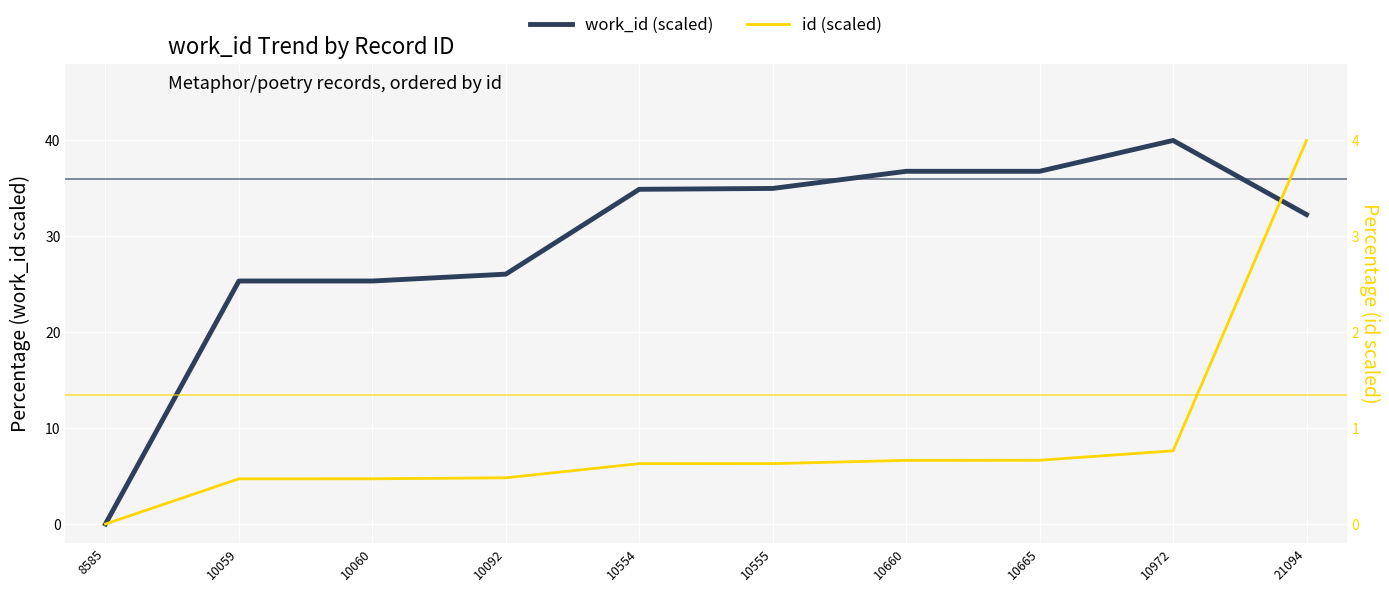

At which category does work_id (scaled) reach its first local peak?

10972